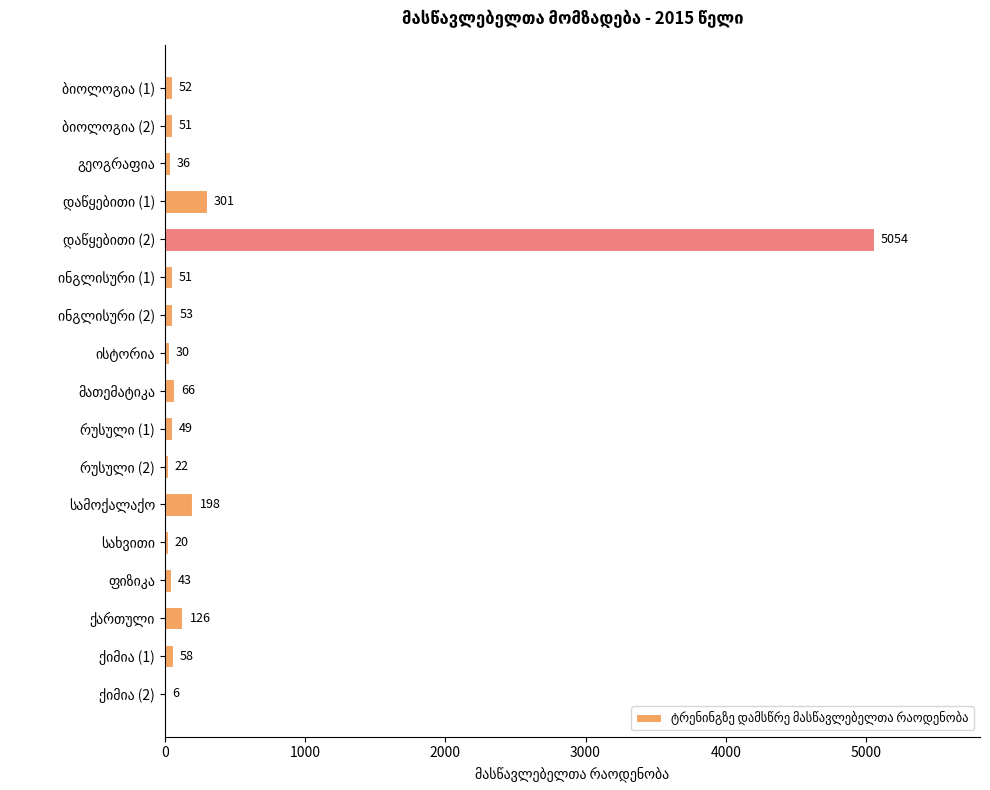

What is the sum of all values?

6216